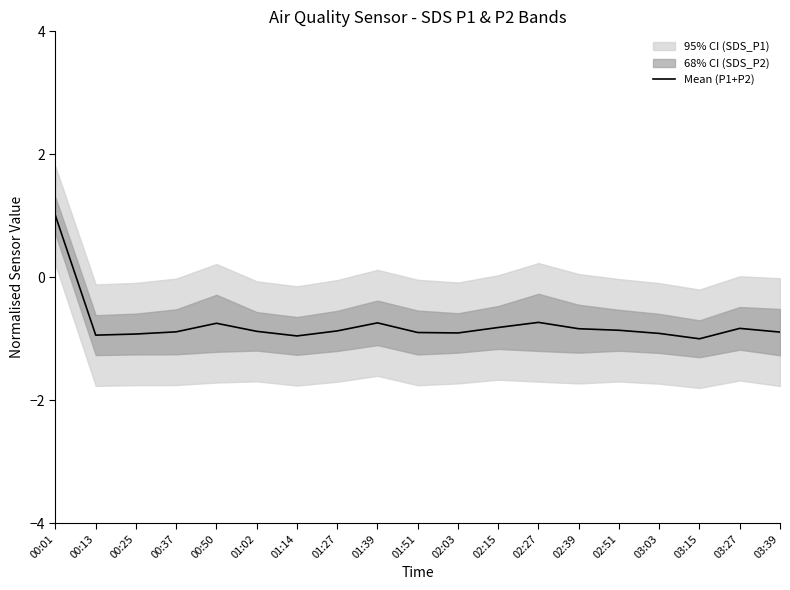

What position from the left is 00:13?

2